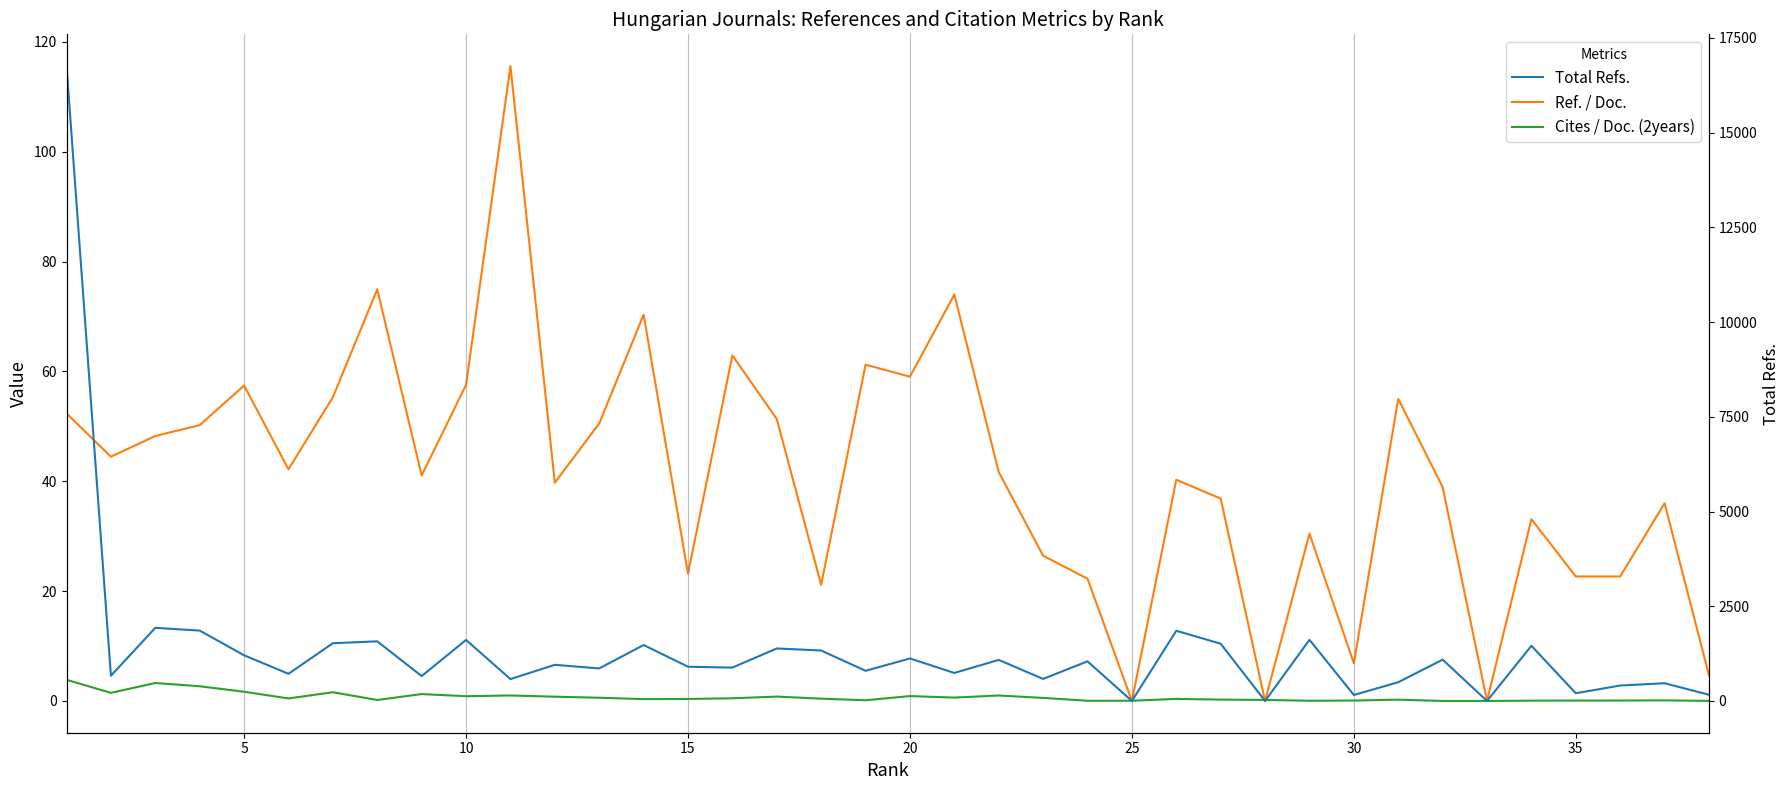

Read the Cites / Doc. (2years) value at 15.

0.4